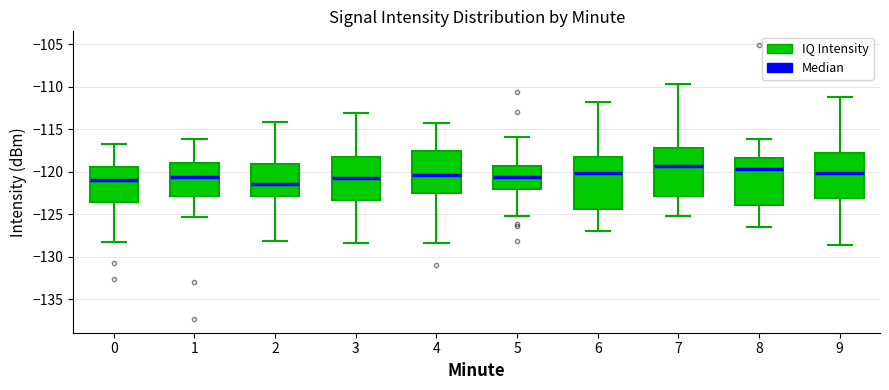

Reading left to right, read every box against the y-axis: the position of its median line, the range the box covers, and the ends of its whiskers. The values are not printed on the chart, so give them approximately, as read against the axis.

0: median -121.0, box -123.5 to -119.5, whiskers -128.5 to -116.5
1: median -120.5, box -123.0 to -119.0, whiskers -125.5 to -116.0
2: median -121.5, box -123.0 to -119.0, whiskers -128.0 to -114.0
3: median -121.0, box -123.5 to -118.5, whiskers -128.5 to -113.0
4: median -120.5, box -122.5 to -117.5, whiskers -128.5 to -114.0
5: median -120.5, box -122.0 to -119.5, whiskers -125.0 to -116.0
6: median -120.0, box -124.5 to -118.0, whiskers -127.0 to -111.5
7: median -119.5, box -123.0 to -117.0, whiskers -125.5 to -109.5
8: median -119.5, box -124.0 to -118.5, whiskers -126.5 to -116.0
9: median -120.0, box -123.0 to -118.0, whiskers -128.5 to -111.0